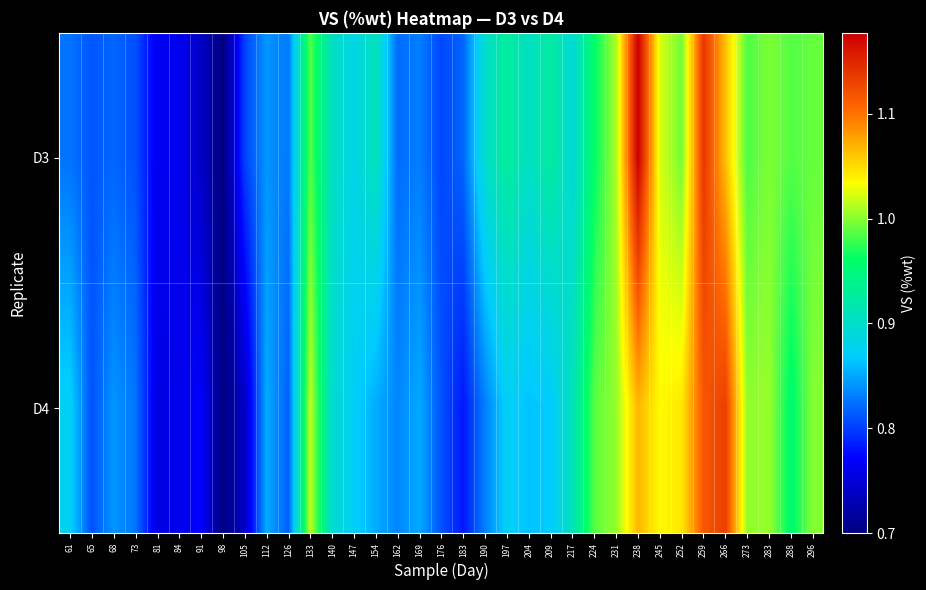

Reading left to right, what are all the values shown in this chart?

D3: 61=0.8	65=0.8	68=0.8	73=0.8	81=0.8	84=0.8	91=0.7	98=0.7	105=0.8	112=0.8	126=0.8	133=1.0	140=0.9	147=0.9	154=0.9	162=0.8	169=0.8	176=0.8	183=0.8	190=0.9	197=0.9	204=0.9	209=0.9	217=0.9	224=1.0	231=1.0	238=1.2	245=1.0	252=1.0	259=1.1	266=1.1	273=1.0	283=1.0	288=1.0	296=1.0
D4: 61=0.9	65=0.8	68=0.8	73=0.8	81=0.8	84=0.8	91=0.8	98=0.7	105=0.7	112=0.9	126=0.8	133=1.0	140=0.9	147=0.9	154=0.9	162=0.8	169=0.9	176=0.8	183=0.8	190=0.8	197=0.9	204=0.9	209=0.9	217=0.9	224=1.0	231=1.0	238=1.1	245=1.0	252=1.0	259=1.1	266=1.1	273=1.0	283=1.0	288=1.0	296=1.0